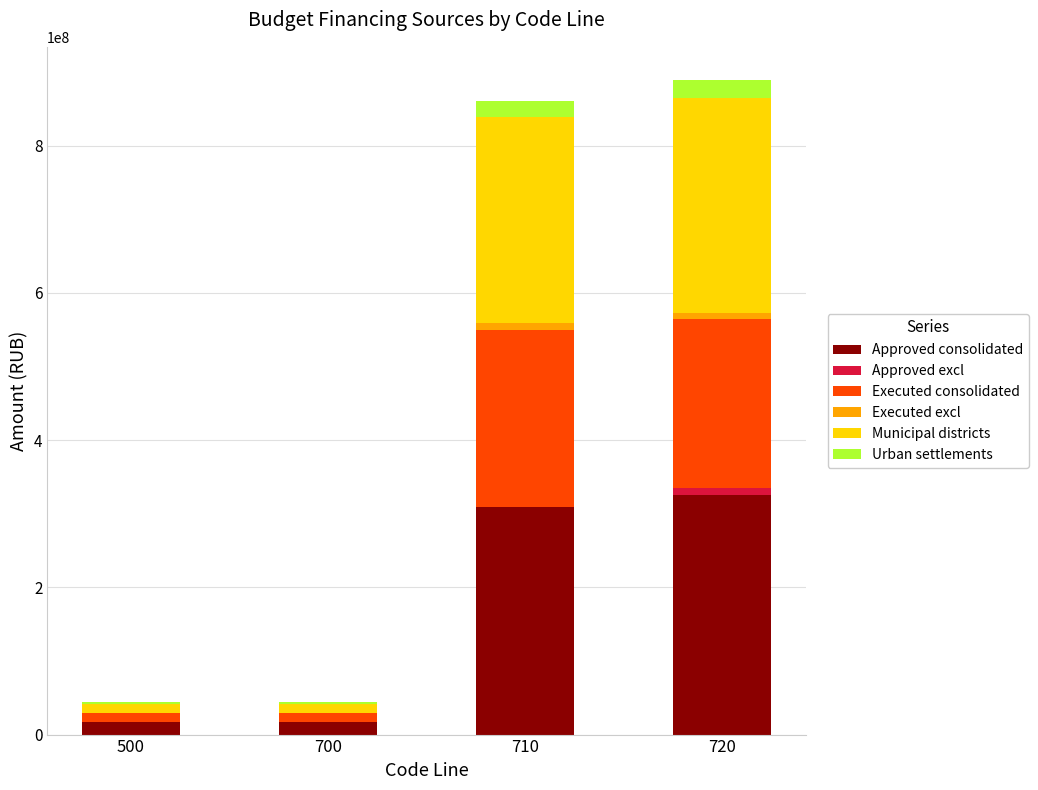

What is the maximum value for Approved consolidated?

325870146.1